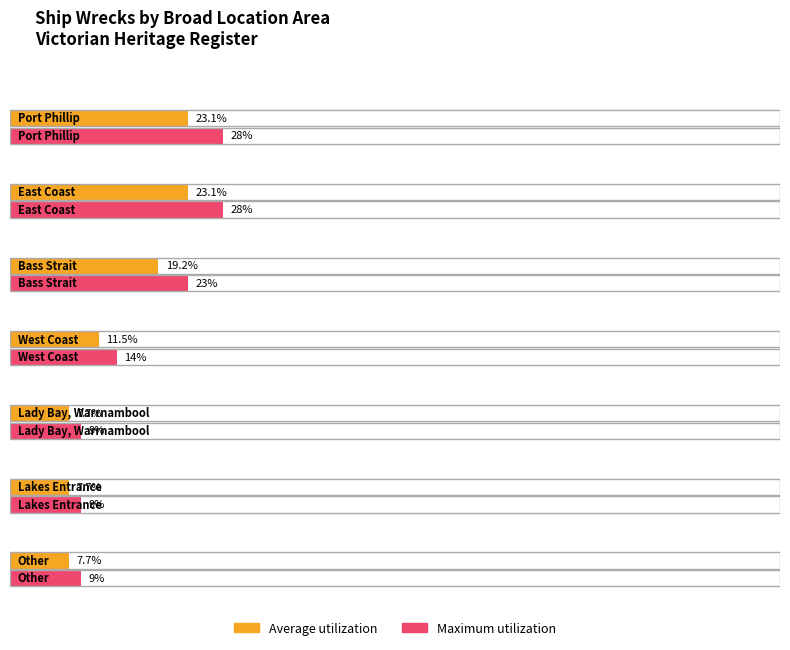

At which category does the chart reach its peak across all series?

Port Phillip